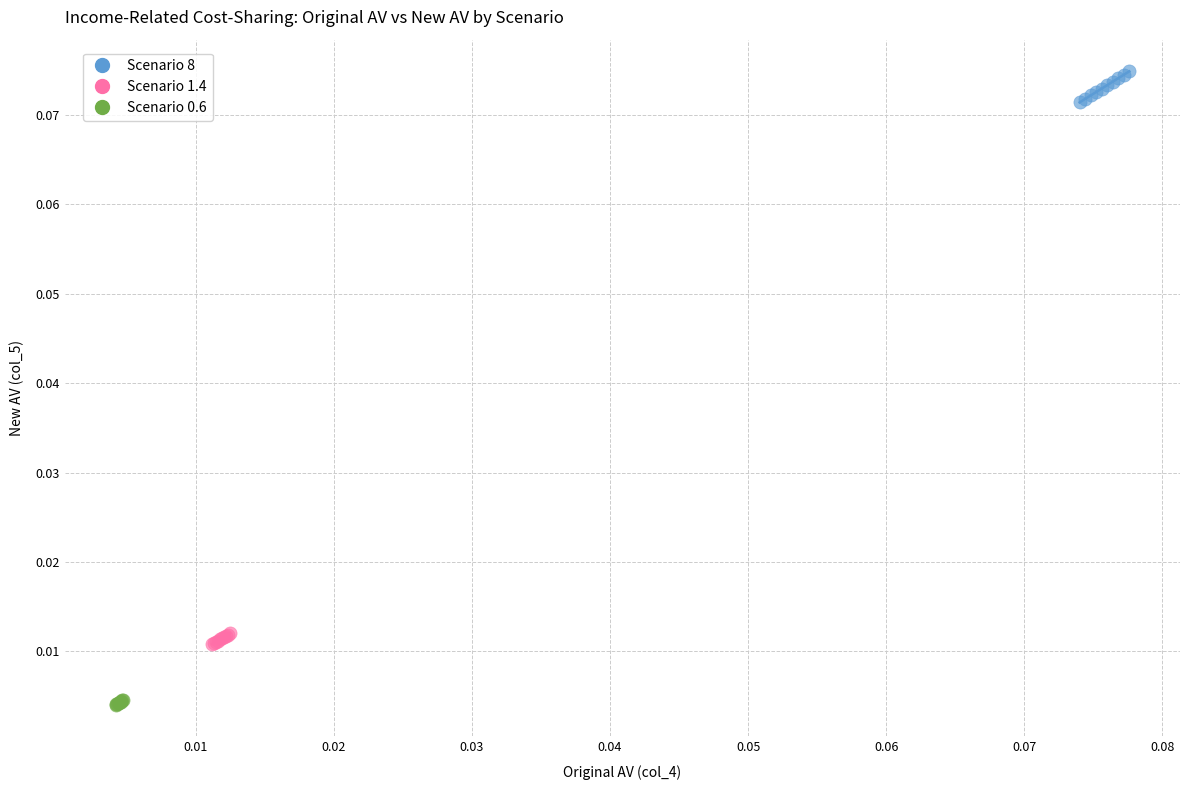

What are all the series names shown in the legend?

Scenario 8, Scenario 1.4, Scenario 0.6